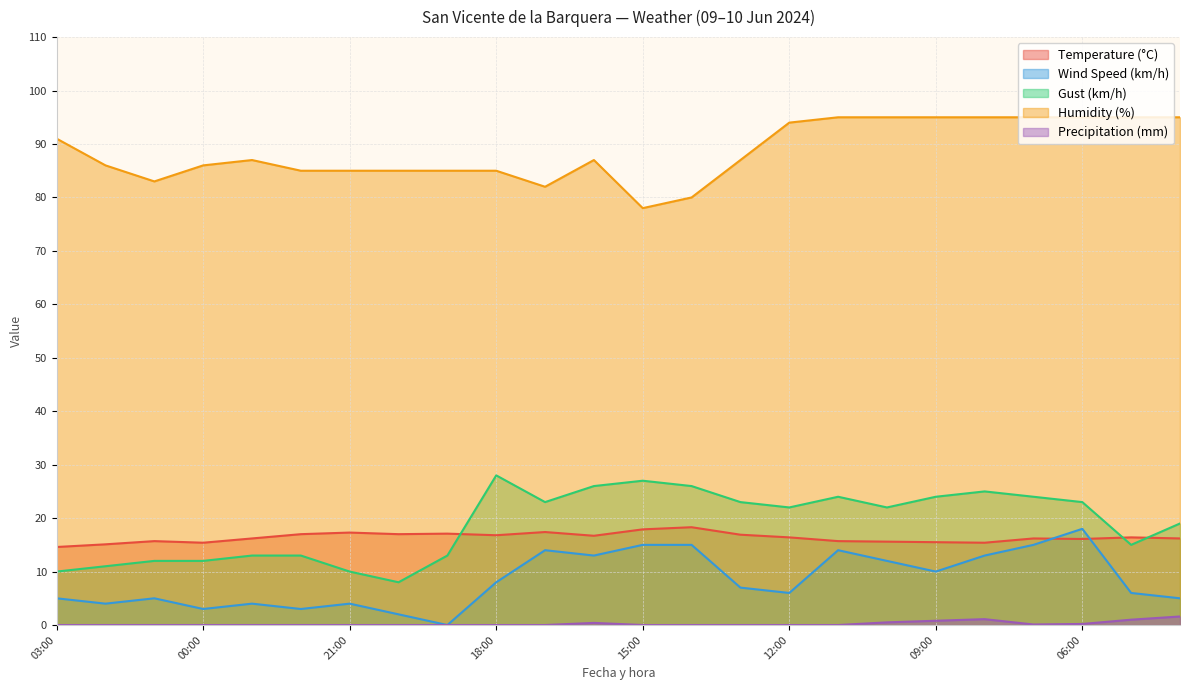

The Precipitation (mm) series shows 0.5 at 09:00. True or false?

False